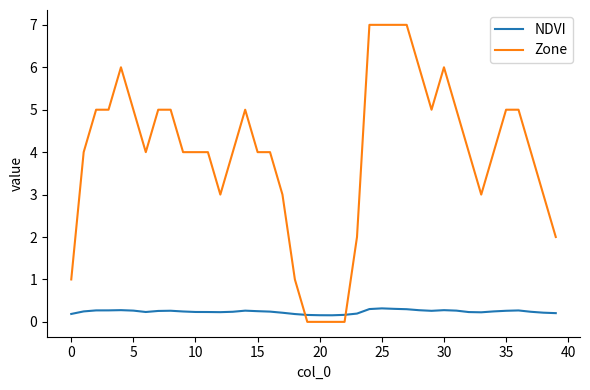

Rank the series by their average value, from lowest to highest.

NDVI, Zone